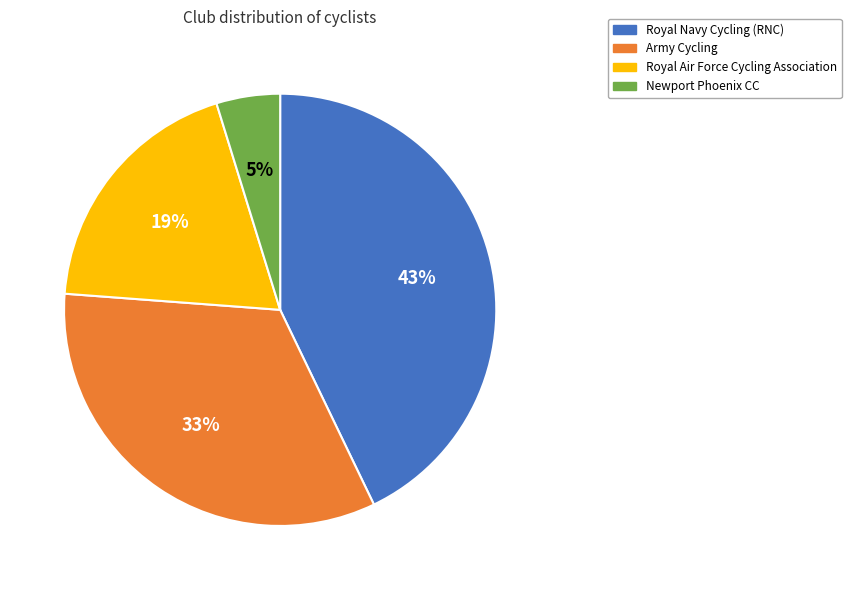

To the nearest percent, what portion does Royal Navy Cycling (RNC) represent?

43%